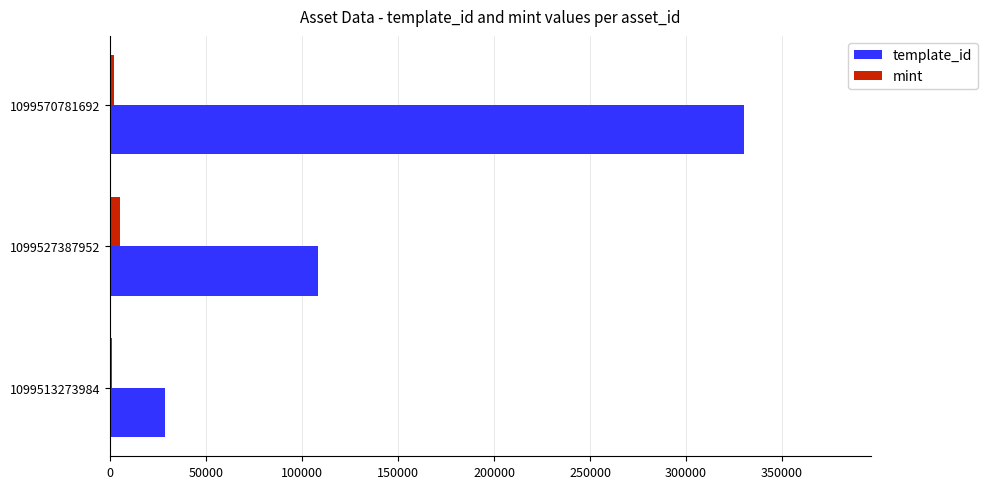

At which label does template_id reach its peak?

1099570781692